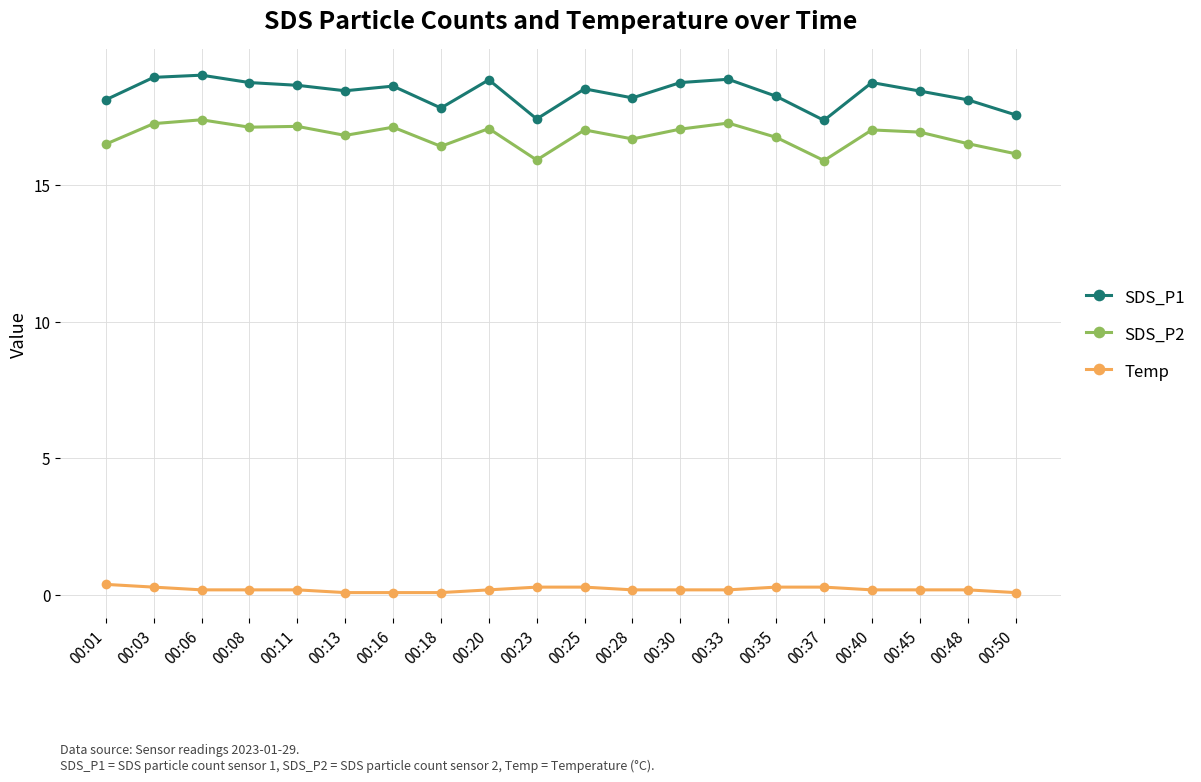

Count the number of categories in the chart.

20